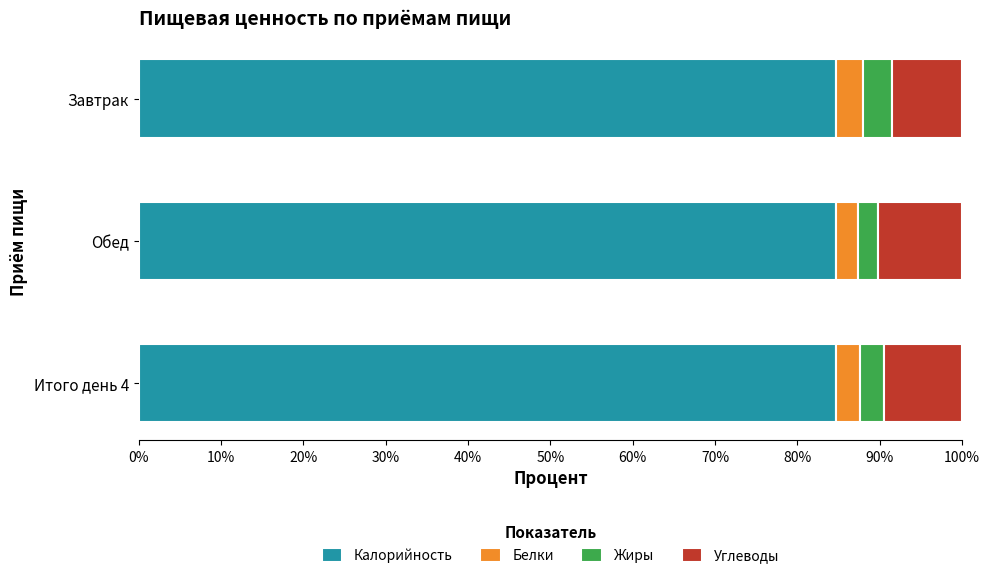

The Калорийность series shows 28.7 at Обед. True or false?

False